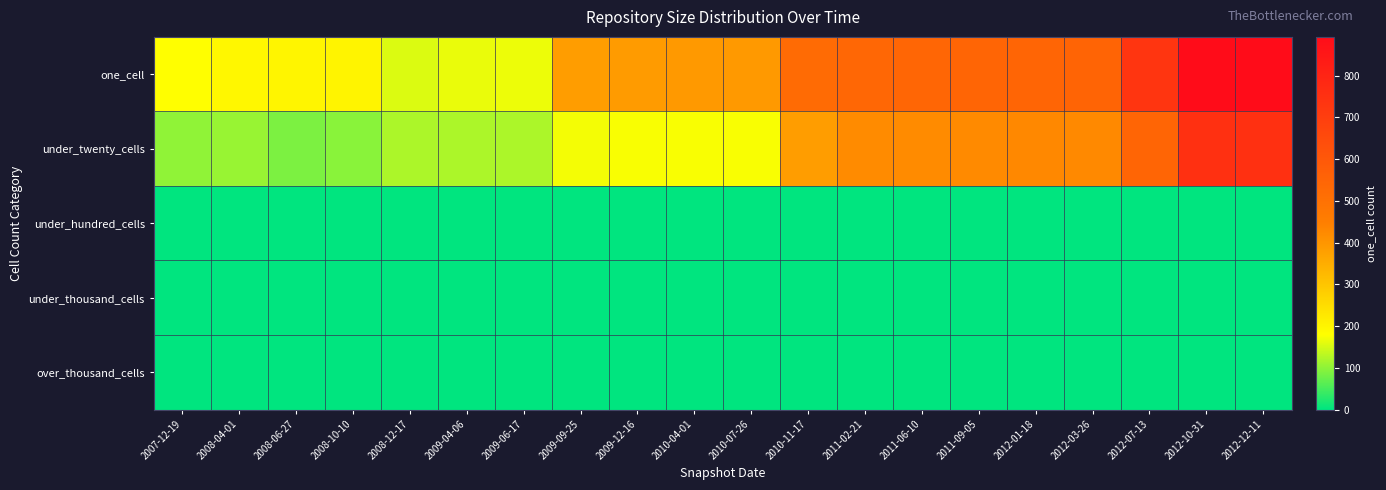

Reading right to left, what are all the values shown in this chart?

one_cell: 2012-12-11=893	2012-10-31=893	2012-07-13=733	2012-03-26=550	2012-01-18=547	2011-09-05=546	2011-06-10=543	2011-02-21=539	2010-11-17=522	2010-07-26=391	2010-04-01=391	2009-12-16=388	2009-09-25=383	2009-06-17=166	2009-04-06=164	2008-12-17=155	2008-10-10=202	2008-06-27=200	2008-04-01=195	2007-12-19=180
under_twenty_cells: 2012-12-11=753	2012-10-31=753	2012-07-13=549	2012-03-26=425	2012-01-18=428	2011-09-05=423	2011-06-10=422	2011-02-21=422	2010-11-17=382	2010-07-26=176	2010-04-01=176	2009-12-16=176	2009-09-25=172	2009-06-17=122	2009-04-06=122	2008-12-17=122	2008-10-10=97	2008-06-27=88	2008-04-01=108	2007-12-19=102
under_hundred_cells: 2012-12-11=0	2012-10-31=0	2012-07-13=0	2012-03-26=0	2012-01-18=0	2011-09-05=0	2011-06-10=0	2011-02-21=0	2010-11-17=0	2010-07-26=0	2010-04-01=0	2009-12-16=0	2009-09-25=0	2009-06-17=0	2009-04-06=0	2008-12-17=0	2008-10-10=0	2008-06-27=0	2008-04-01=0	2007-12-19=0
under_thousand_cells: 2012-12-11=0	2012-10-31=0	2012-07-13=0	2012-03-26=0	2012-01-18=0	2011-09-05=0	2011-06-10=0	2011-02-21=0	2010-11-17=0	2010-07-26=0	2010-04-01=0	2009-12-16=0	2009-09-25=0	2009-06-17=0	2009-04-06=0	2008-12-17=0	2008-10-10=0	2008-06-27=0	2008-04-01=0	2007-12-19=0
over_thousand_cells: 2012-12-11=0	2012-10-31=0	2012-07-13=0	2012-03-26=0	2012-01-18=0	2011-09-05=0	2011-06-10=0	2011-02-21=0	2010-11-17=0	2010-07-26=0	2010-04-01=0	2009-12-16=0	2009-09-25=0	2009-06-17=0	2009-04-06=0	2008-12-17=0	2008-10-10=0	2008-06-27=0	2008-04-01=0	2007-12-19=0